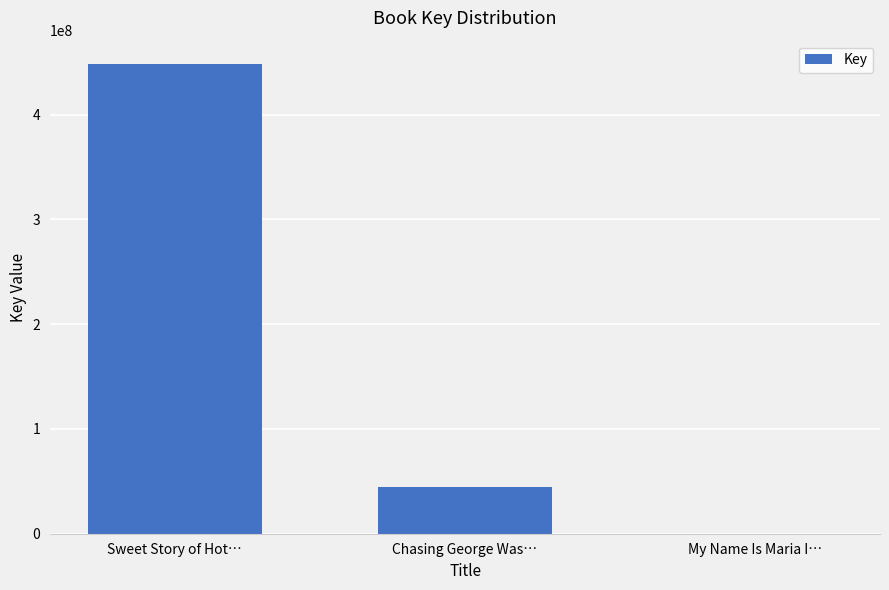

Reading left to right, list all the values displayed in this chart.

448246000	44254525	7636